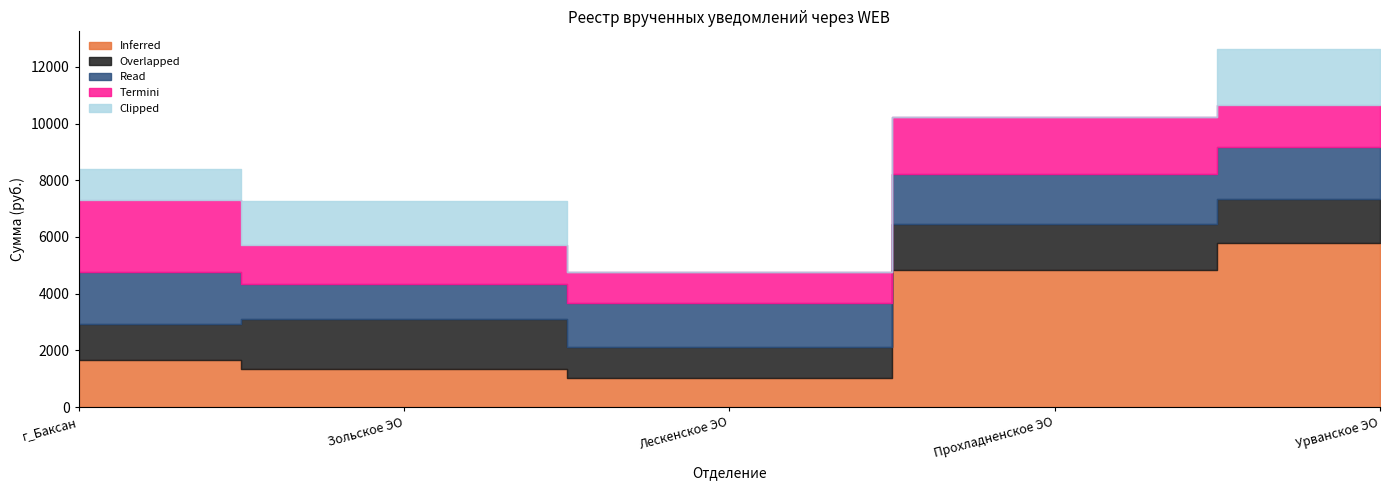

Reading left to right, transcribe all the data shown in this chart.

Inferred: г_Баксан=1658.6	Зольское ЭО=1341.0	Лескенское ЭО=1032.3	Прохладненское ЭО=4817.2	Урванское ЭО=5788.5
Overlapped: г_Баксан=1278.7	Зольское ЭО=1765.9	Лескенское ЭО=1103.8	Прохладненское ЭО=1624.2	Урванское ЭО=1548.1
Read: г_Баксан=1821.0	Зольское ЭО=1250.4	Лескенское ЭО=1531.4	Прохладненское ЭО=1771.0	Урванское ЭО=1850.1
Termini: г_Баксан=2540.7	Зольское ЭО=1354.2	Лескенское ЭО=1094.2	Прохладненское ЭО=2027.1	Урванское ЭО=1452.9
Clipped: г_Баксан=1087.3	Зольское ЭО=1559.1	Лескенское ЭО=0.0	Прохладненское ЭО=0.0	Урванское ЭО=1979.5